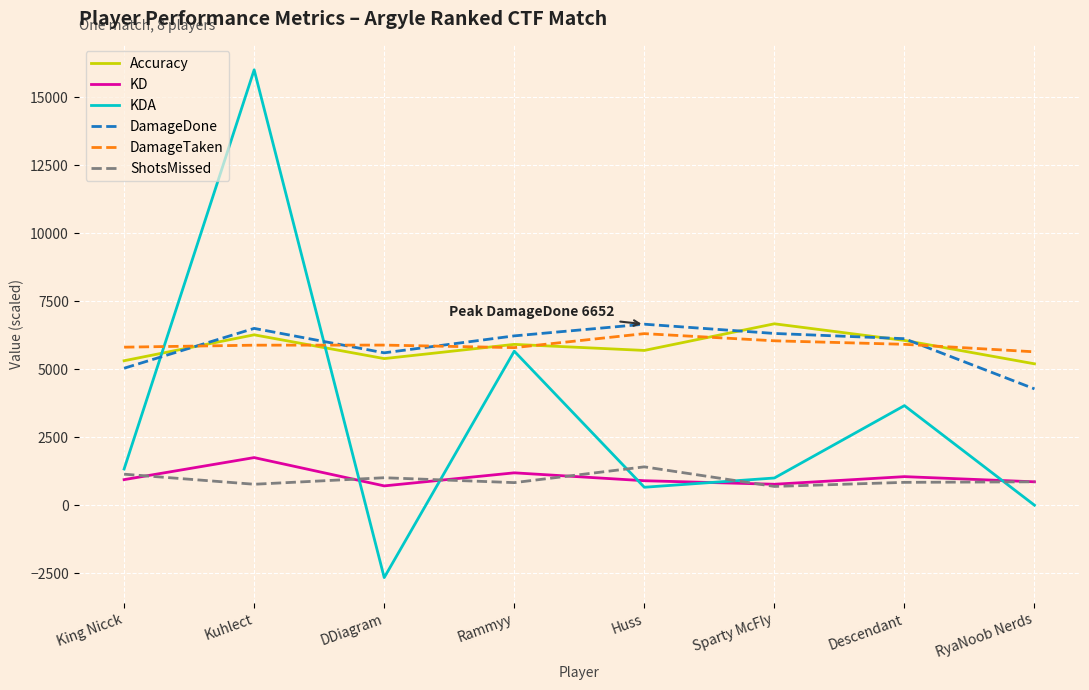

The KDA series shows 11632 at RyaNoob Nerds. True or false?

False